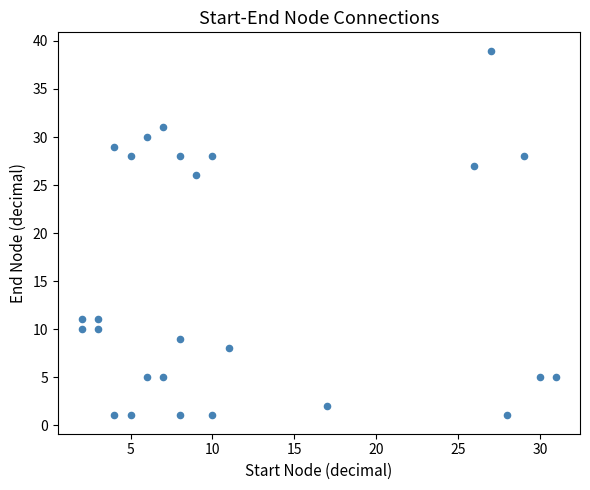

What Y value in the scatter plot is closest to 20?

26